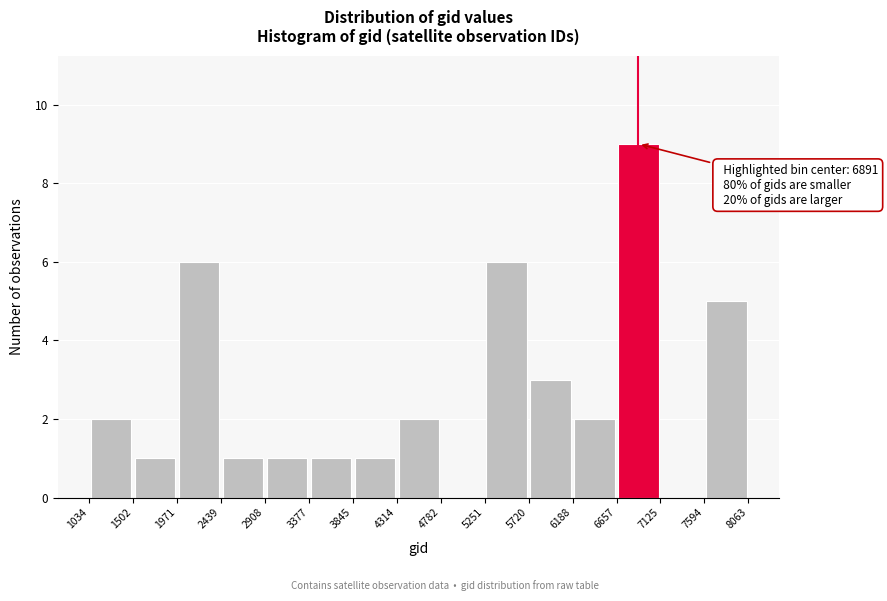

Over which range of the x-axis is the bar tallest?

6657 to 7125